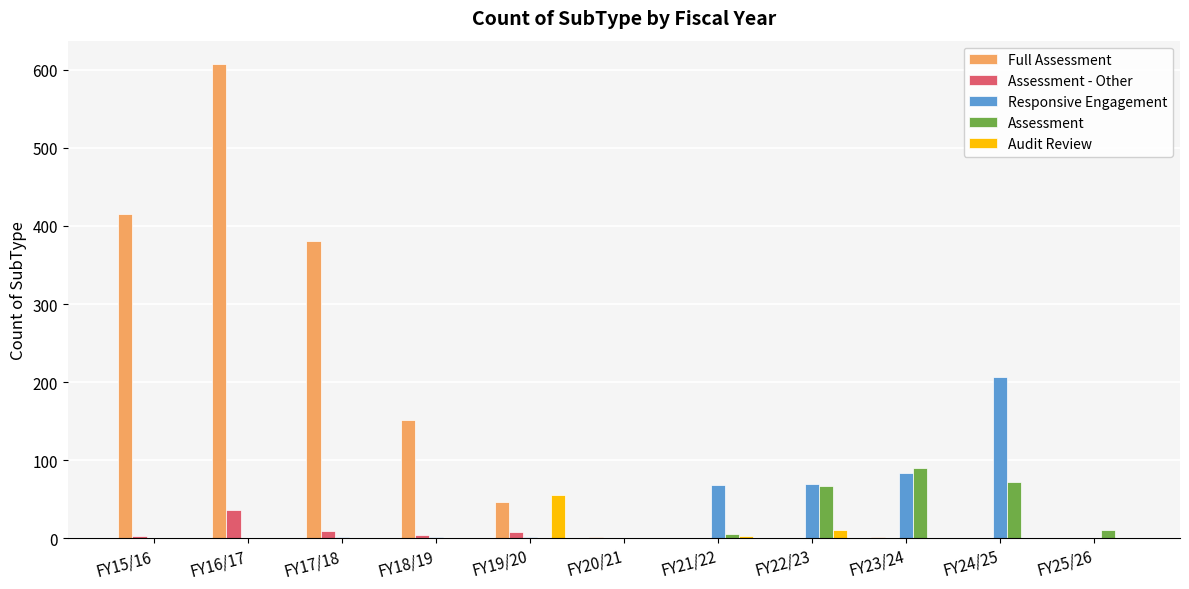

What is the maximum value for Assessment - Other?

36